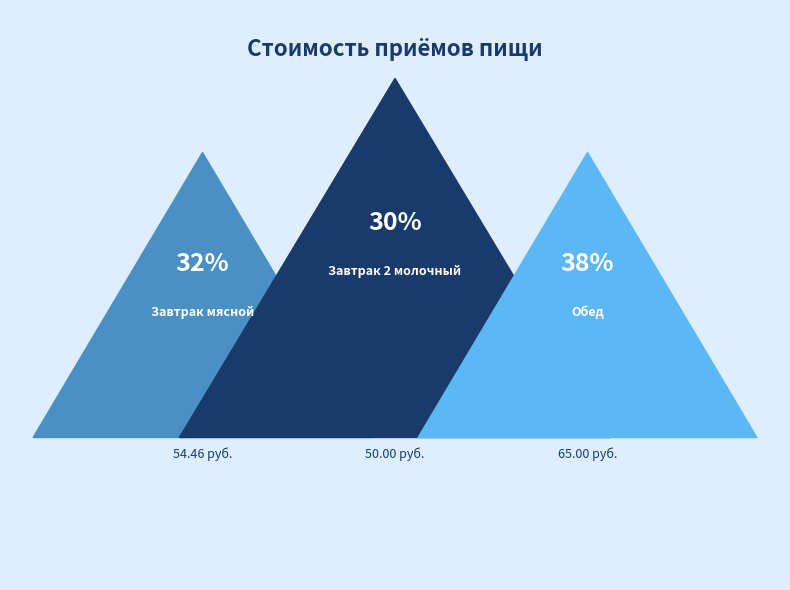

Is there a majority slice in this chart?

No